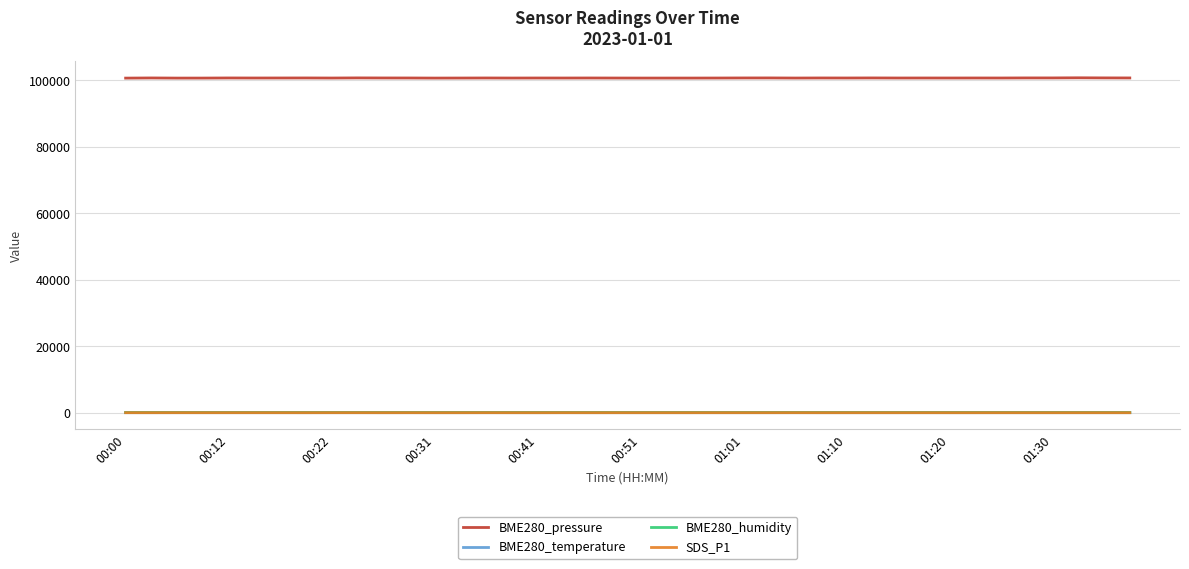

Which series has the largest range (max minus min)?

BME280_pressure